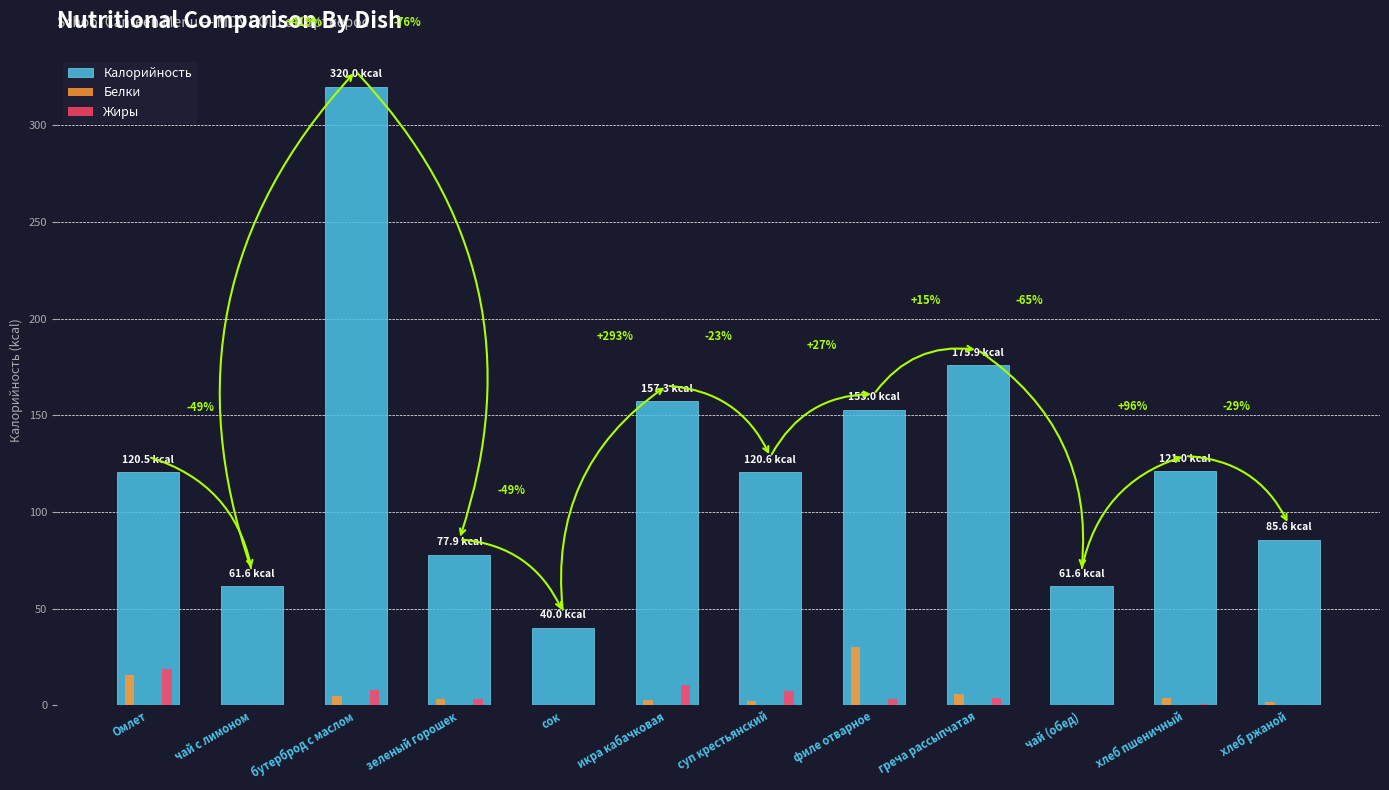

At which category is the sum across all series the highest?

бутерброд с маслом